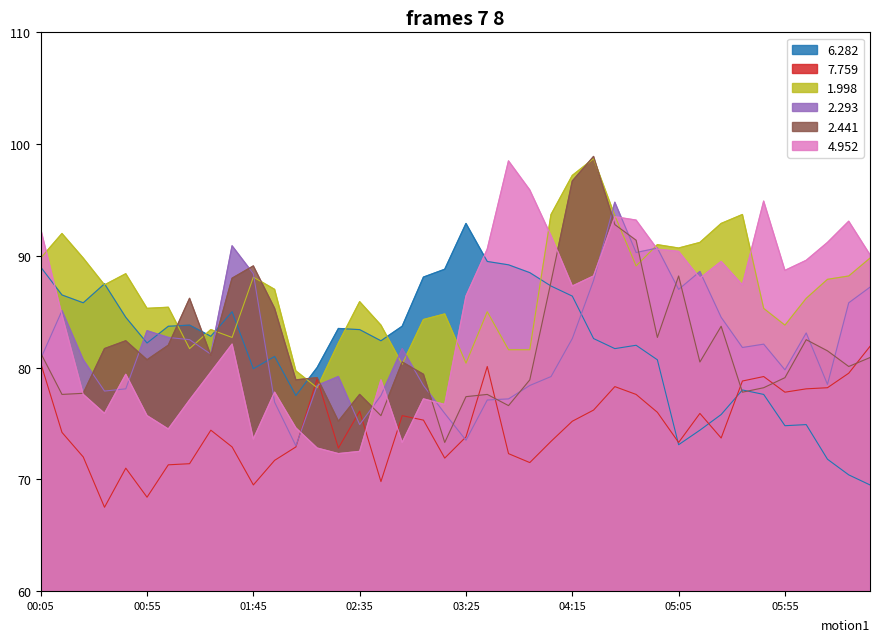

How many times do 6.282 and 2.293 cross each other?

5